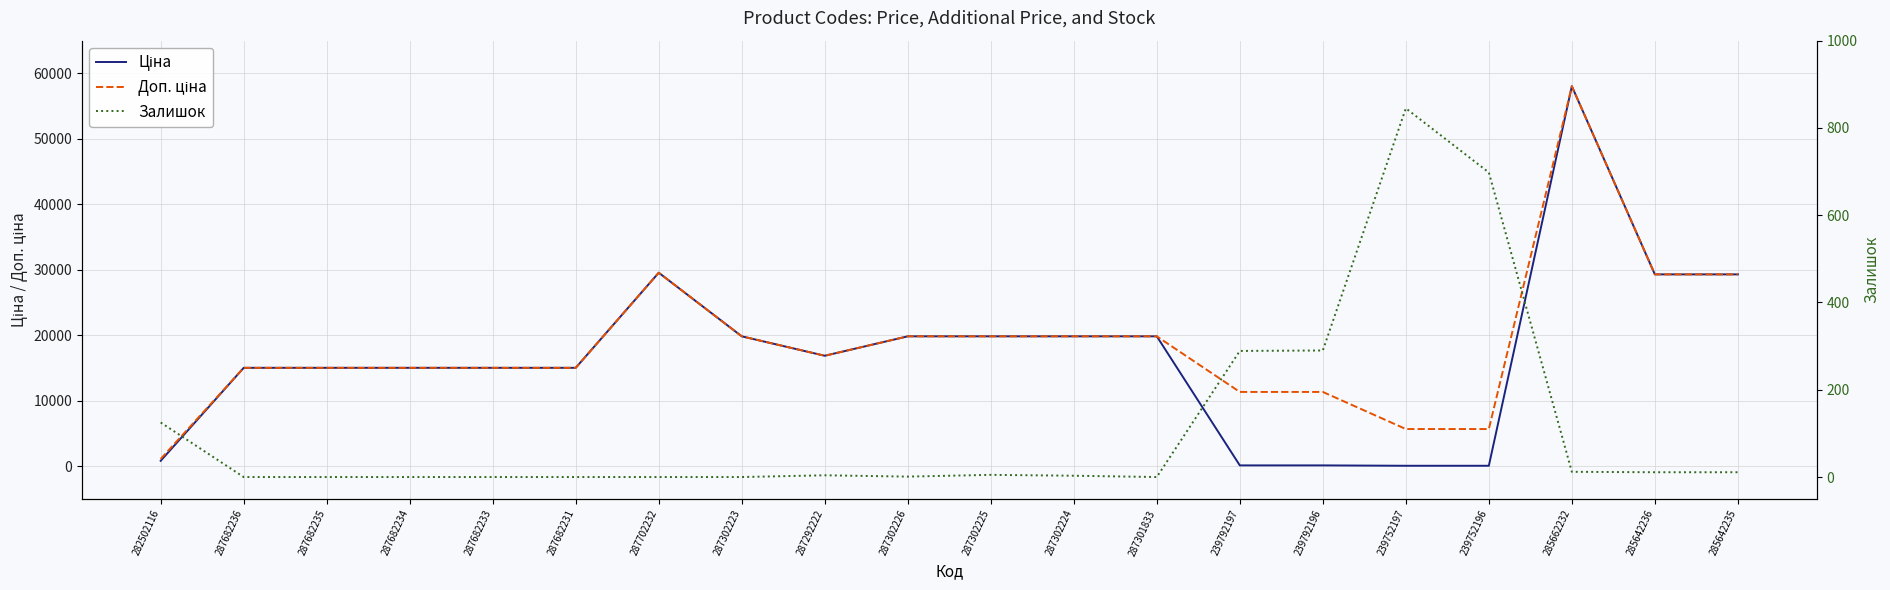

What is the difference between the maximum and minimum values in the Доп. ціна series?

56935.3